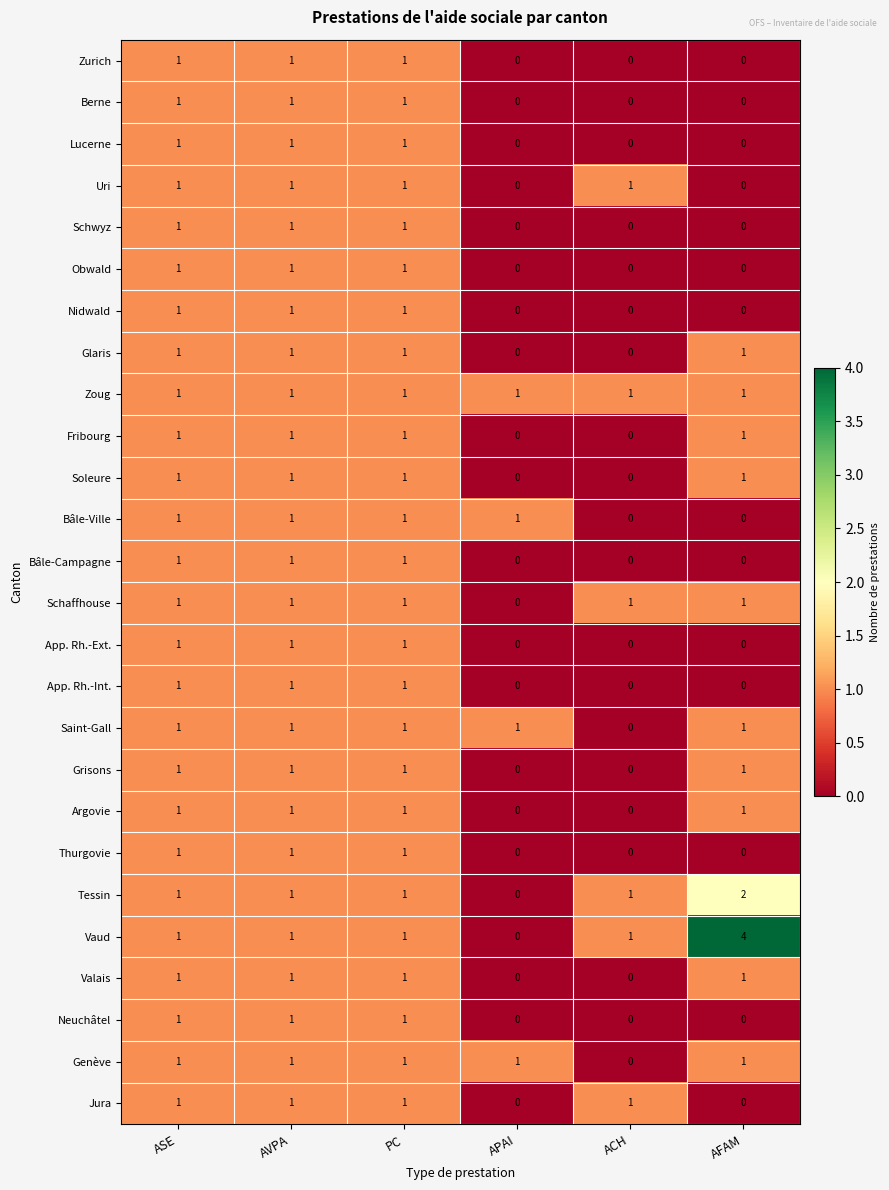

What is the sum of all Tessin values?

6